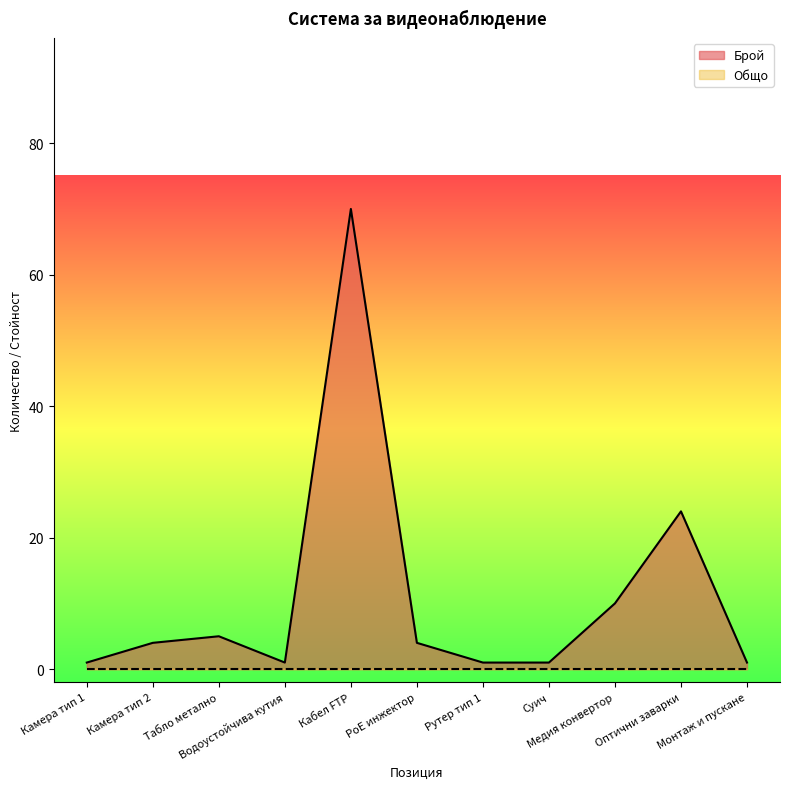

Where is the first local minimum?

Водоустойчива кутия